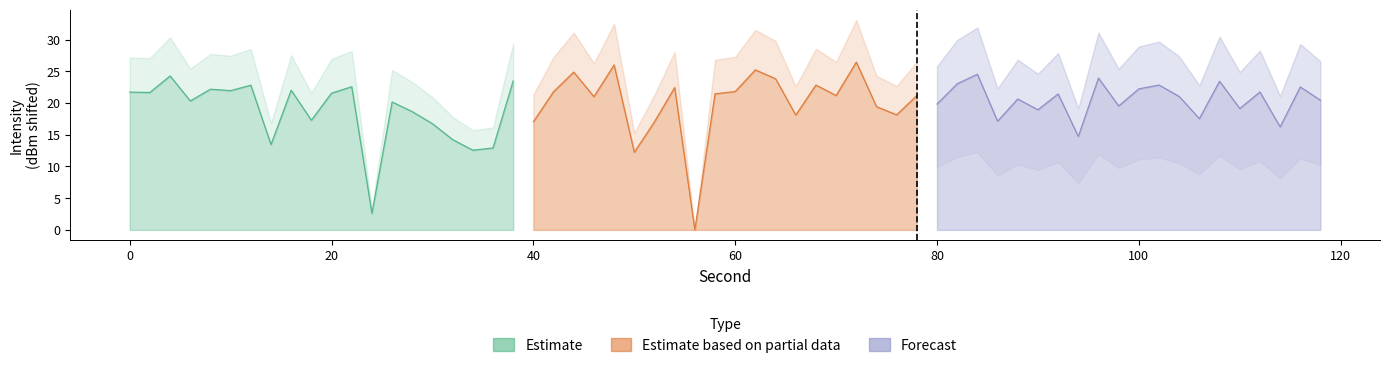

Reading right to left, extract all data points from this chart.

Estimate: 23.5	12.9	12.6	14.2	16.7	18.6	20.2	2.6	22.6	21.6	17.3	22.0	13.5	22.8	22.0	22.2	20.3	24.3	21.7	21.7
Estimate based on partial data: 21.2	18.1	19.4	26.5	21.2	22.8	18.1	23.8	25.2	21.8	21.5	0.0	22.4	17.0	12.2	26.0	21.0	24.9	21.8	17.1
Forecast: 20.4	22.5	16.2	21.7	19.1	23.4	17.5	21.0	22.8	22.2	19.5	23.9	14.7	21.4	18.9	20.6	17.1	24.5	23.0	19.8